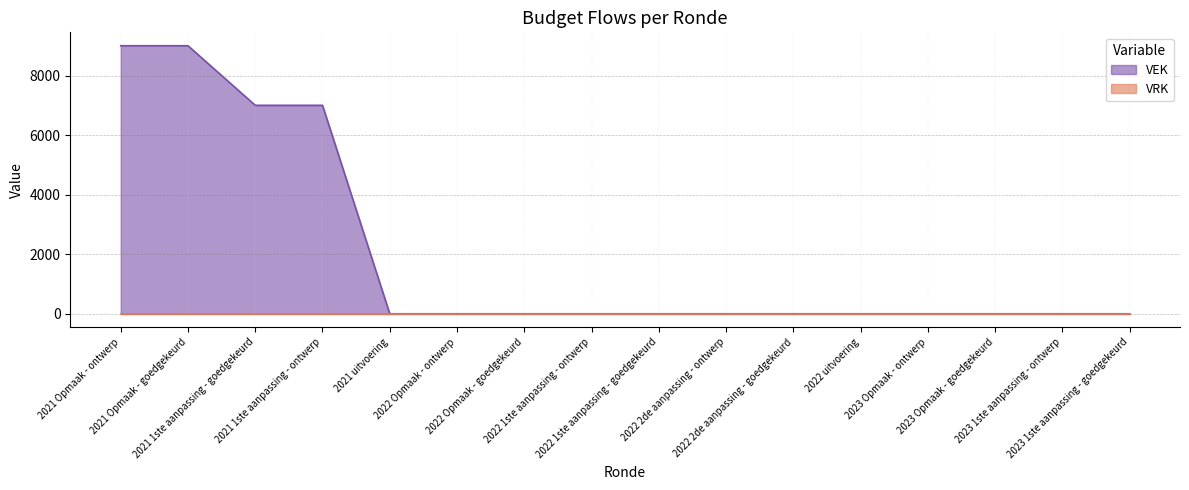

True or false: the data has more than 0 interior local peaks.

False